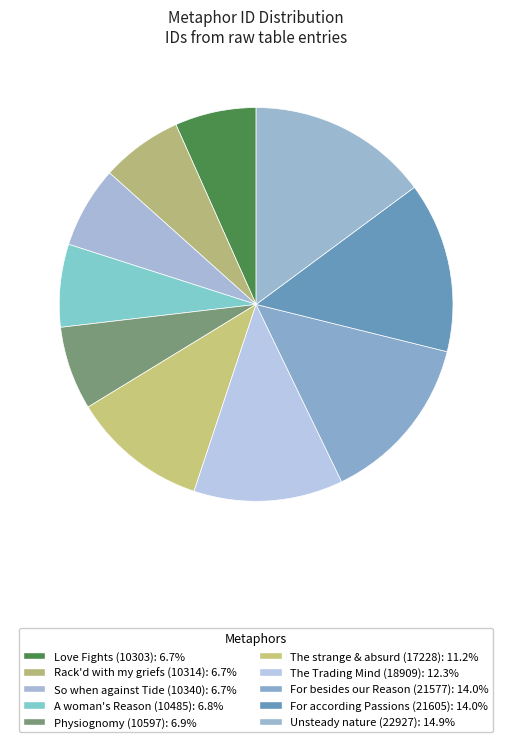

Count the number of slices in the pie.

10